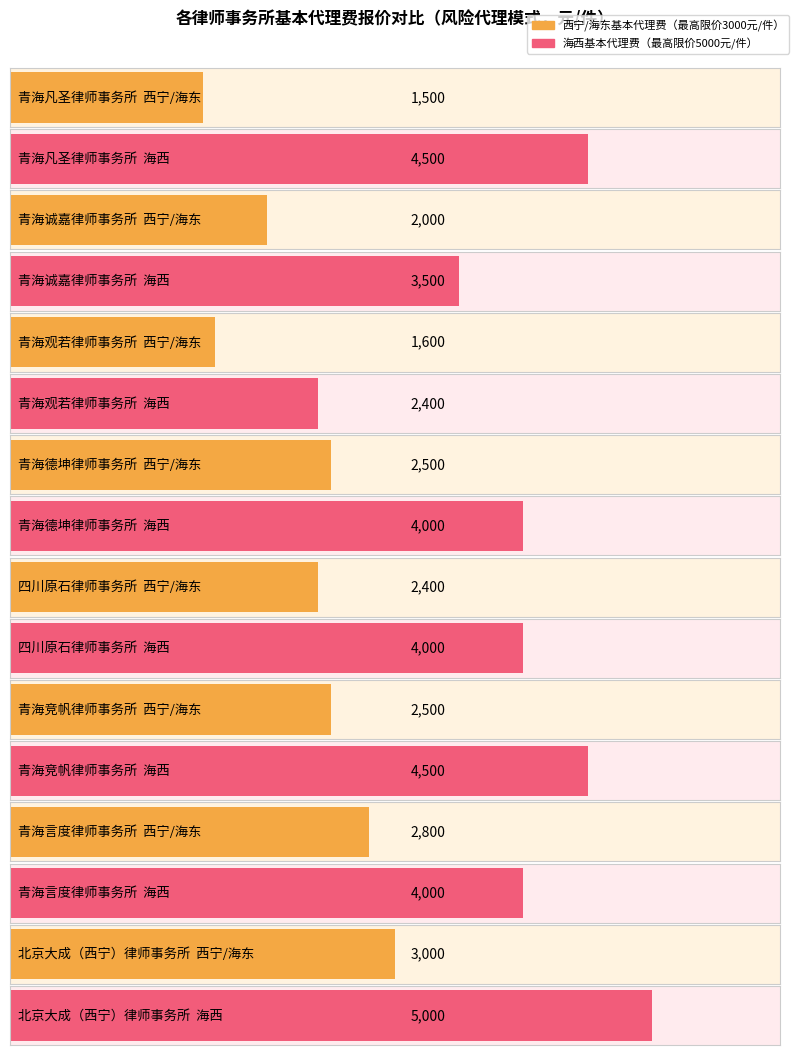

What is the maximum value for 基本代理费（海西风险代理）?

5000